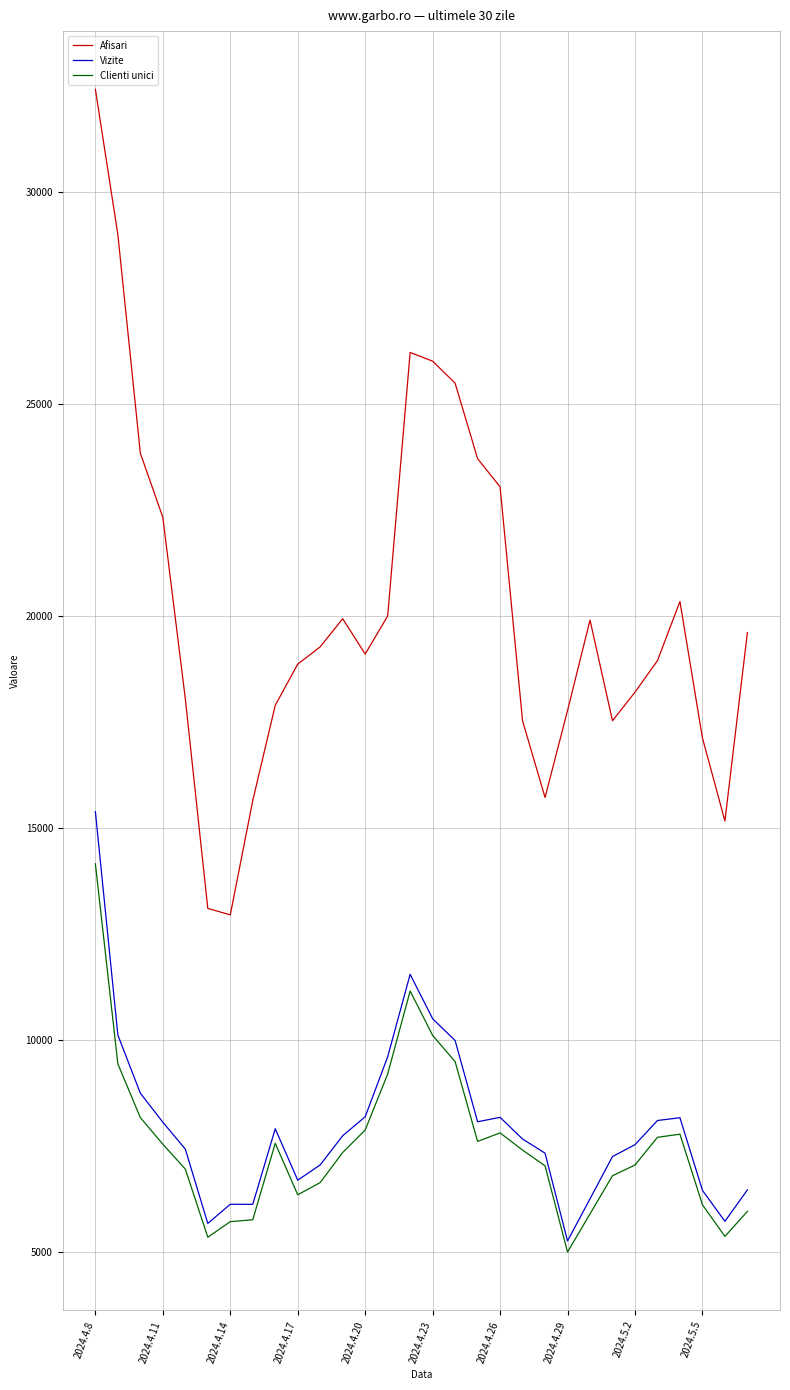

What is the maximum value for Afisari?

32429